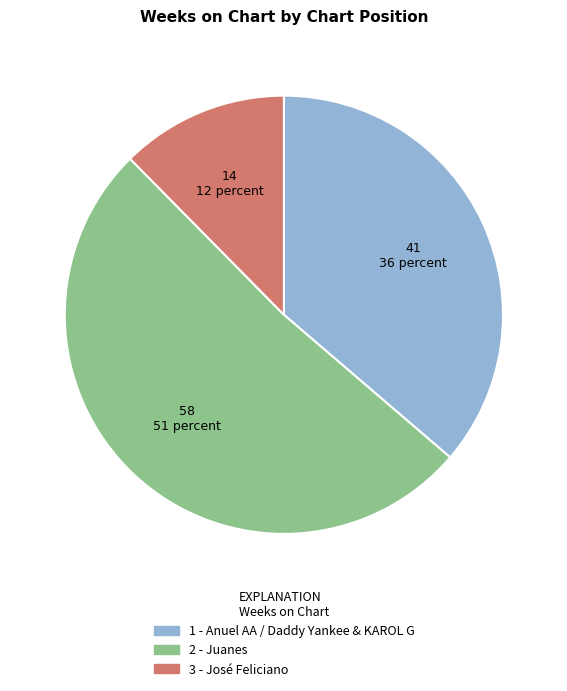

Is there any slice that represents more than half of the pie?

Yes